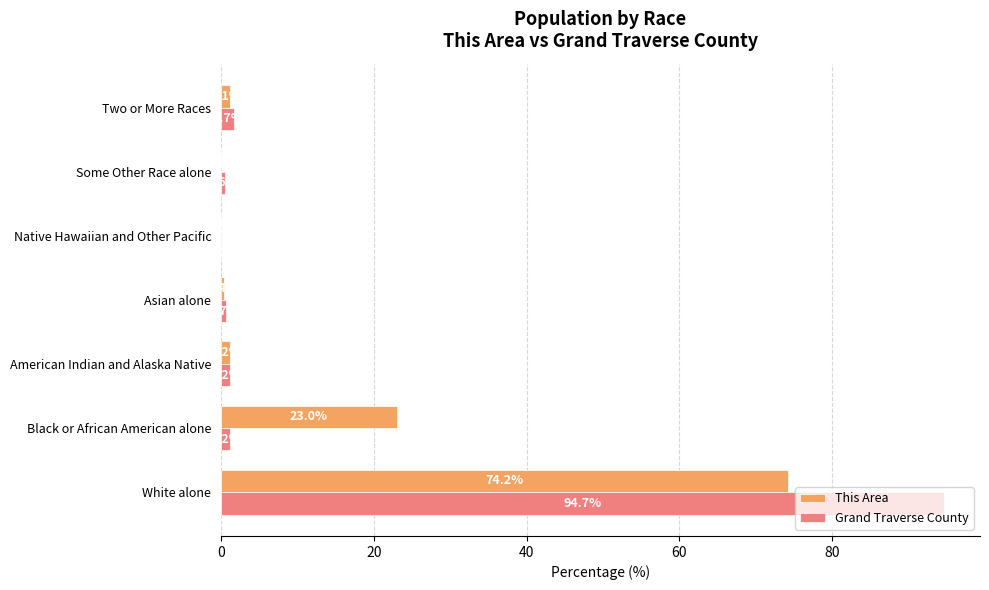

How many values in the Grand Traverse County series exceed 1?

4